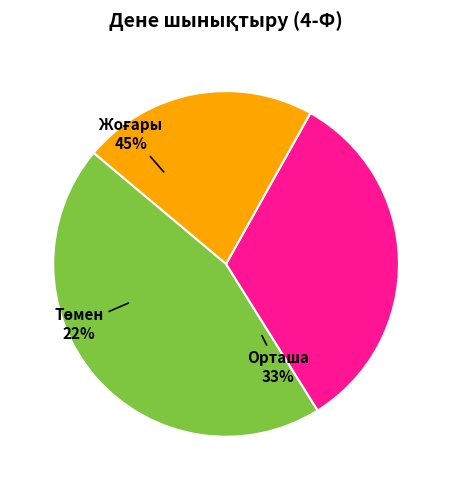

Count the number of slices in the pie.

3